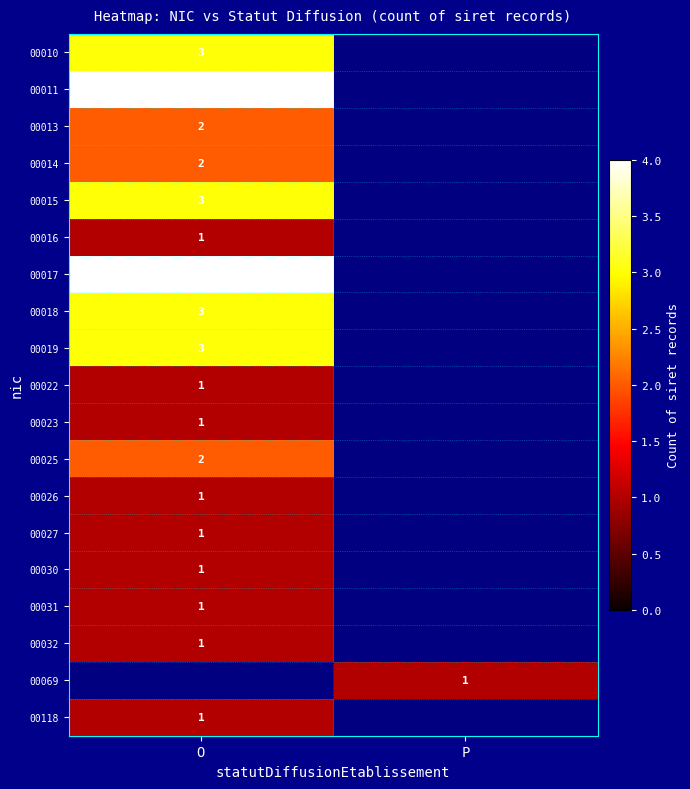

The value of 00118 at O is 2. True or false?

False